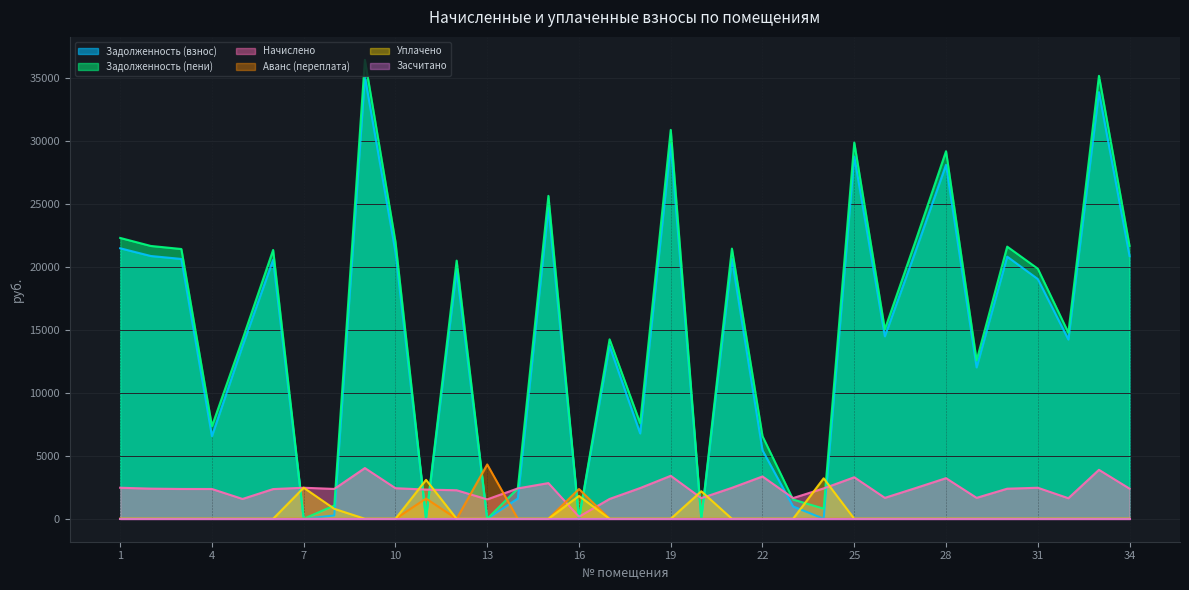

Which series has the largest range (max minus min)?

Задолженность (пени)